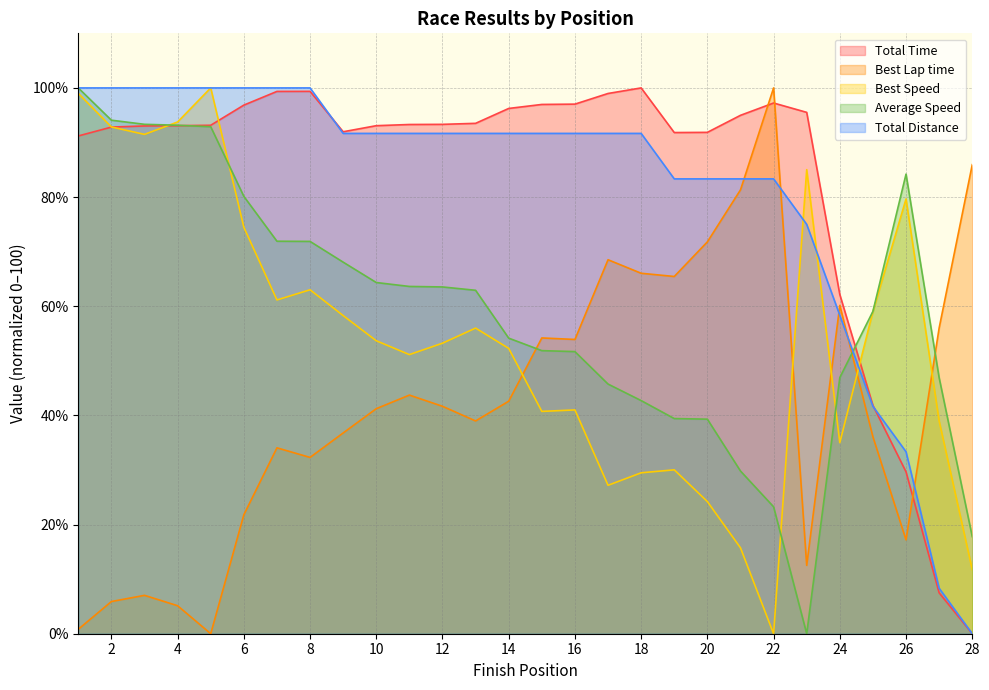

At which label does Best Lap time first exceed 41?

10